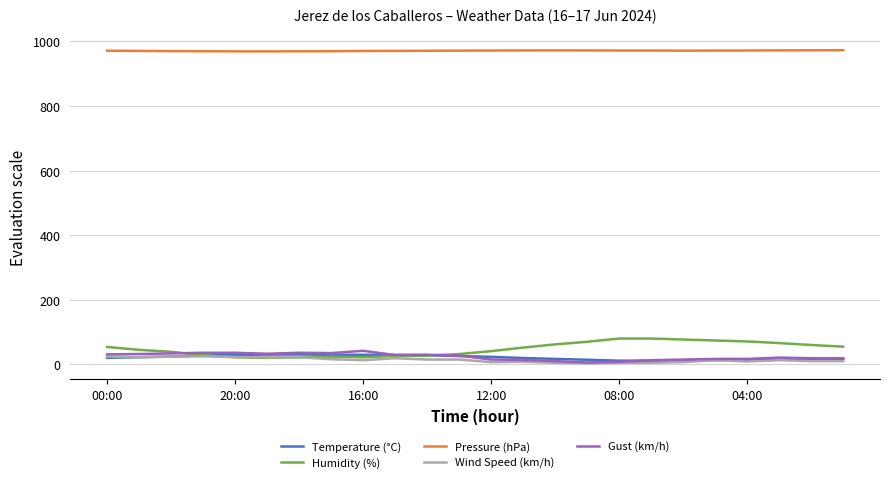

Which series has the largest total across all categories?

Pressure (hPa)